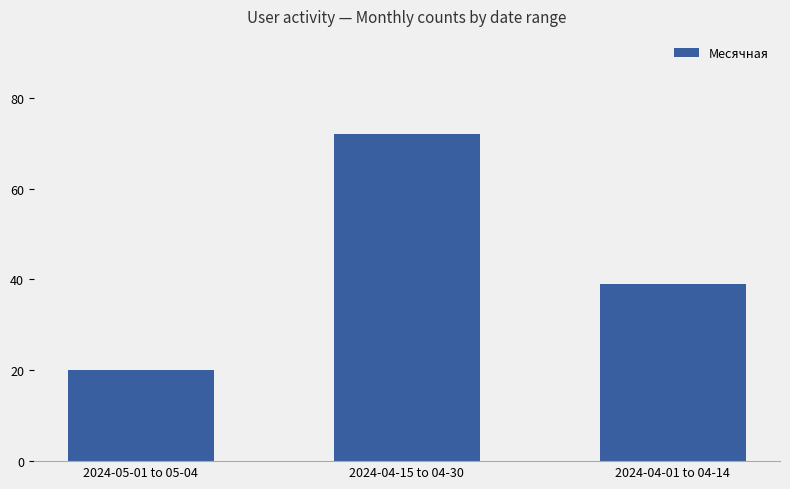

Which category has the lowest value across all series?

2024-05-01 to 05-04